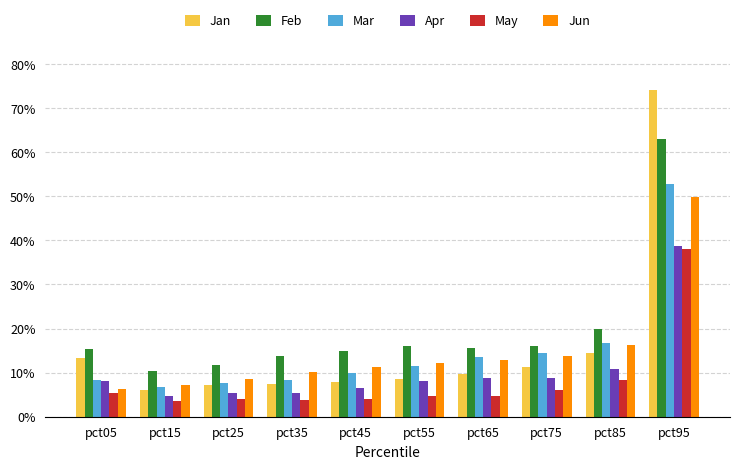

Reading left to right, list all the values displayed in this chart.

Jan: pct05=0.1	pct15=0.1	pct25=0.1	pct35=0.1	pct45=0.1	pct55=0.1	pct65=0.1	pct75=0.1	pct85=0.1	pct95=0.7
Feb: pct05=0.2	pct15=0.1	pct25=0.1	pct35=0.1	pct45=0.1	pct55=0.2	pct65=0.2	pct75=0.2	pct85=0.2	pct95=0.6
Mar: pct05=0.1	pct15=0.1	pct25=0.1	pct35=0.1	pct45=0.1	pct55=0.1	pct65=0.1	pct75=0.1	pct85=0.2	pct95=0.5
Apr: pct05=0.1	pct15=0.0	pct25=0.1	pct35=0.1	pct45=0.1	pct55=0.1	pct65=0.1	pct75=0.1	pct85=0.1	pct95=0.4
May: pct05=0.1	pct15=0.0	pct25=0.0	pct35=0.0	pct45=0.0	pct55=0.0	pct65=0.0	pct75=0.1	pct85=0.1	pct95=0.4
Jun: pct05=0.1	pct15=0.1	pct25=0.1	pct35=0.1	pct45=0.1	pct55=0.1	pct65=0.1	pct75=0.1	pct85=0.2	pct95=0.5